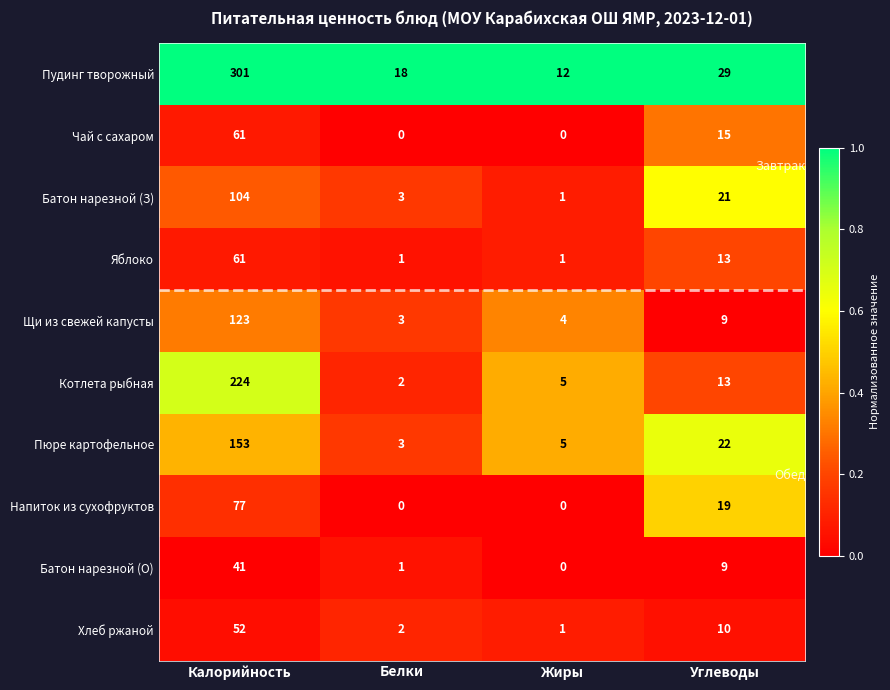

At which label does Напиток из сухофруктов first exceed 19?

Калорийность